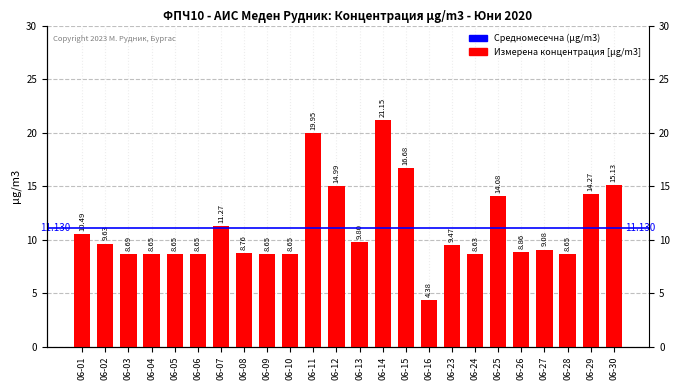

Reading left to right, what are all the values shown in this chart?

10.5	9.6	8.7	8.7	8.7	8.7	11.3	8.8	8.7	8.7	19.9	15.0	9.8	21.1	16.7	4.4	9.5	8.6	14.1	8.9	9.1	8.7	14.3	15.1